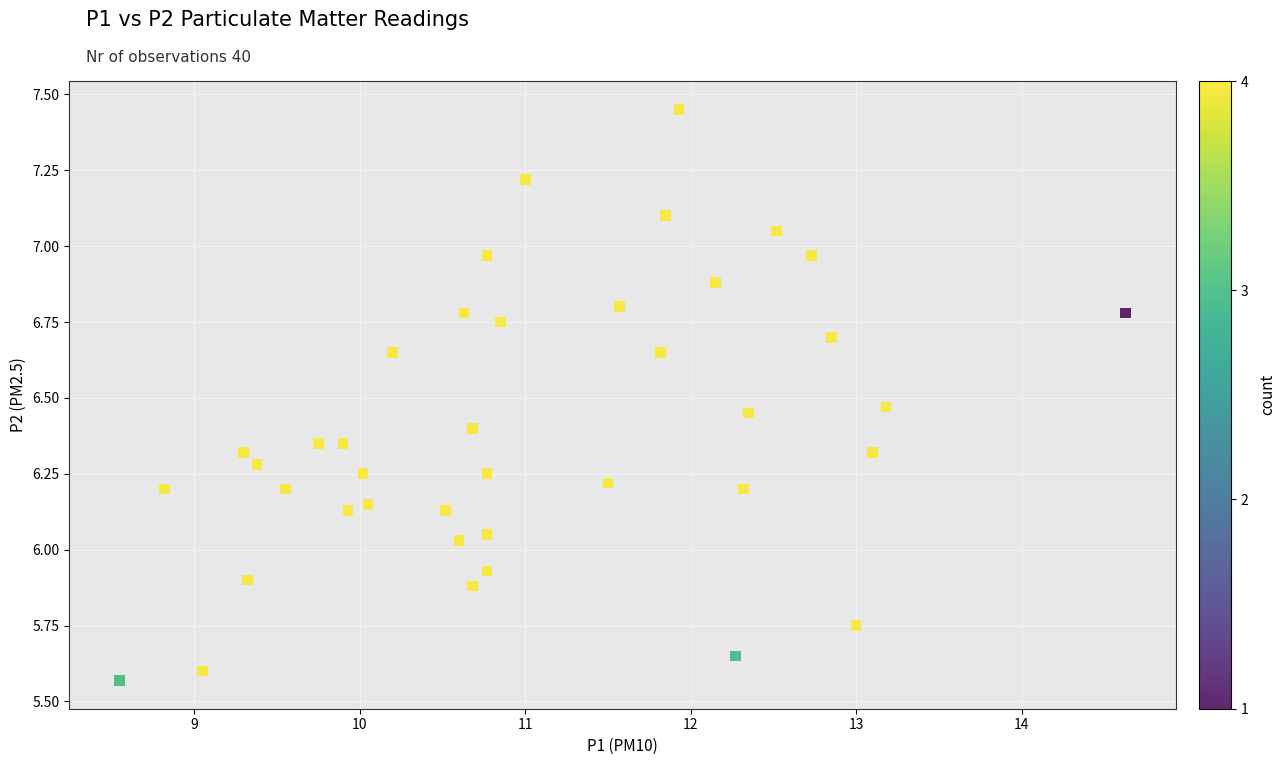

What is the range of Y values (max minus min)?

1.9